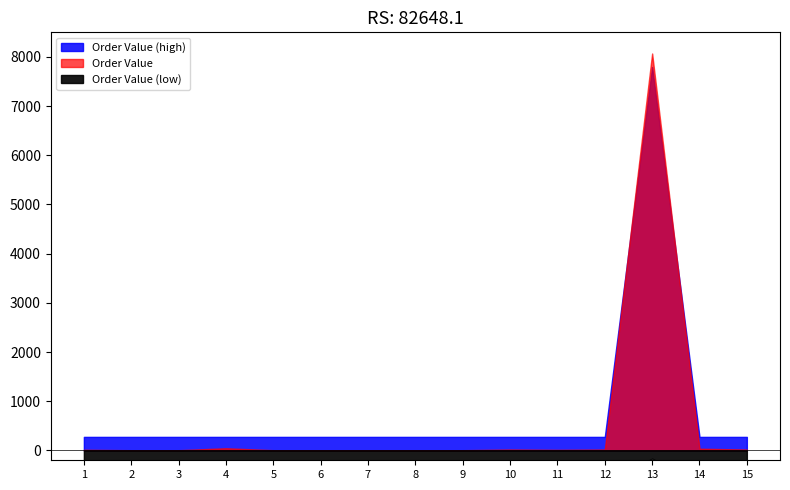

Reading left to right, list all the values displayed in this chart.

13.2	4.8	4.8	44.7	5.0	5.0	5.0	4.9	4.9	18.4	11.8	18.4	8070.0	35.3	18.4